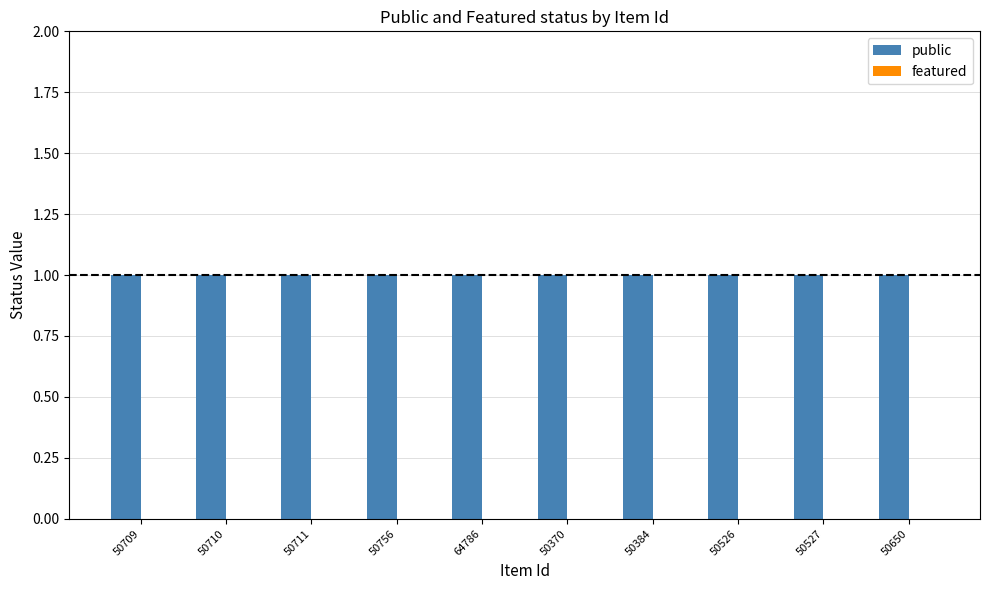

Which category has the lowest value across all series?

50709